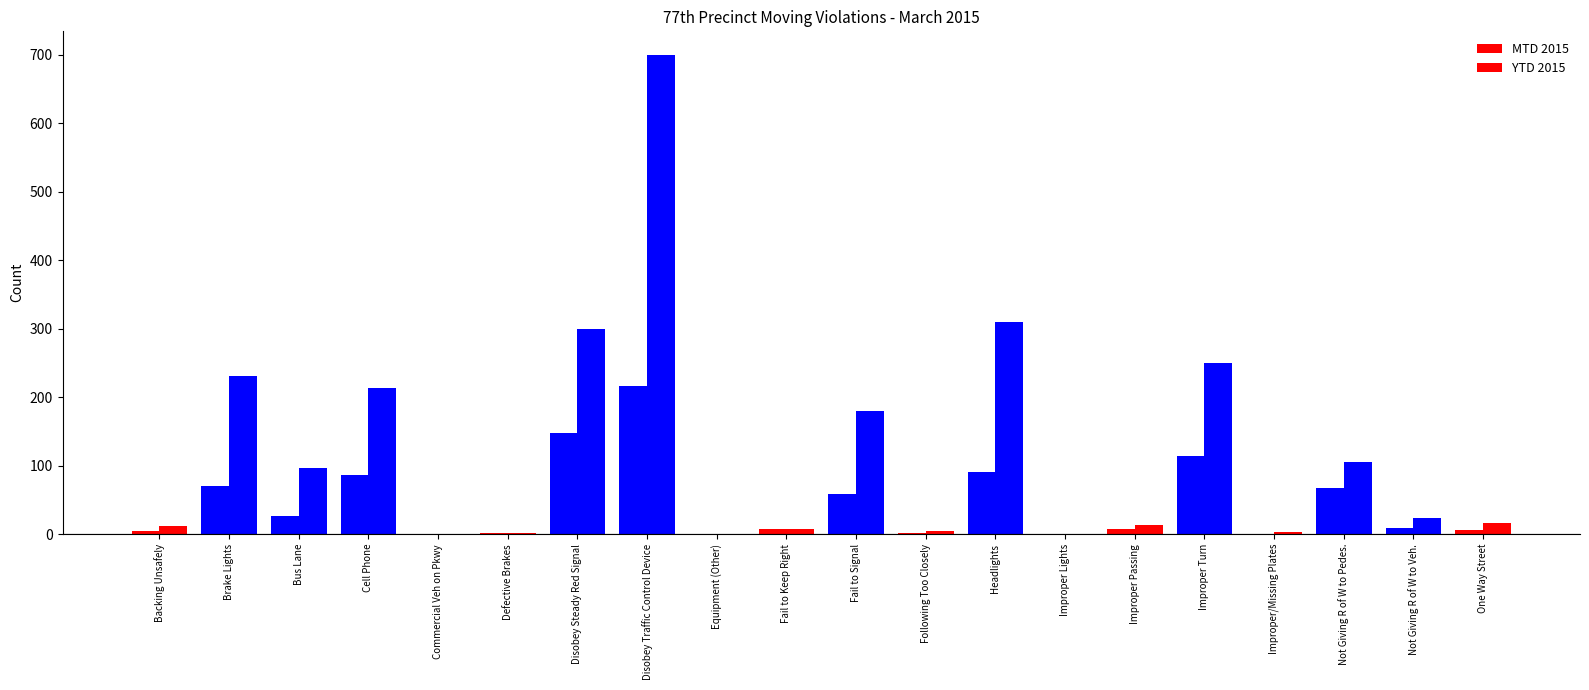

How many data points does each series have?

20